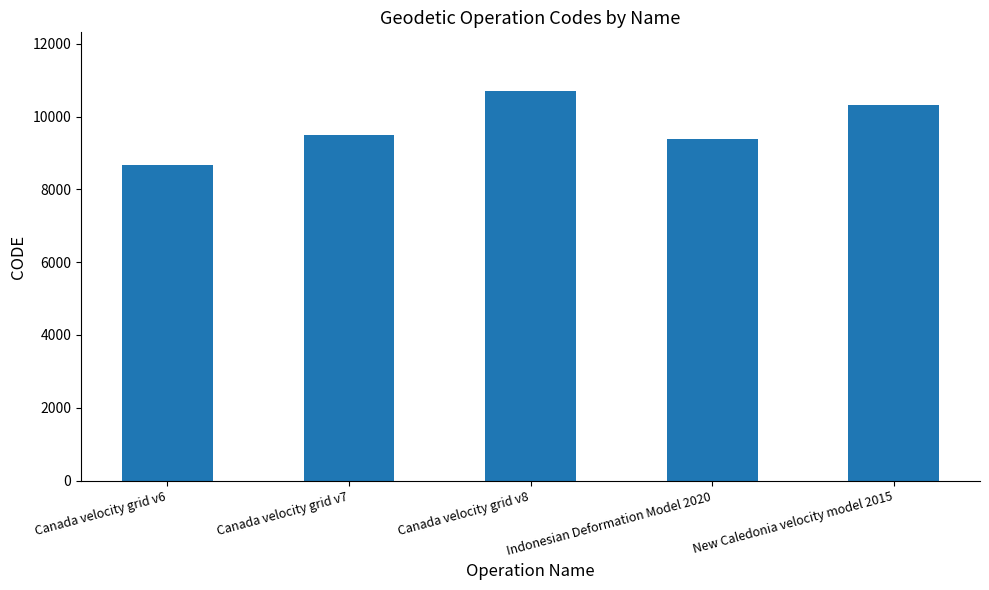

How many data points are less than 9483?

2